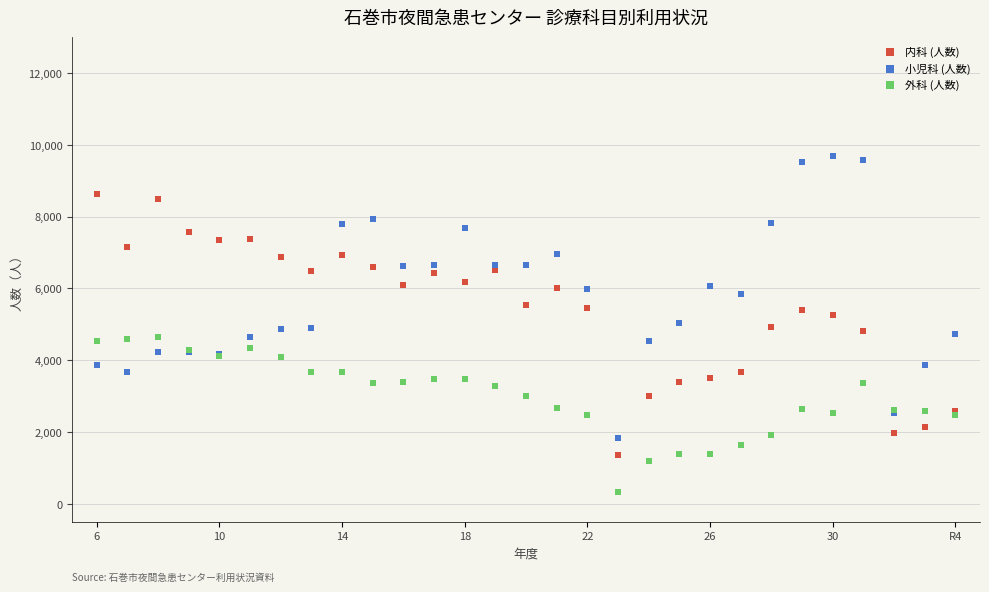

Which series contains the lowest Y value?

外科 (人数)